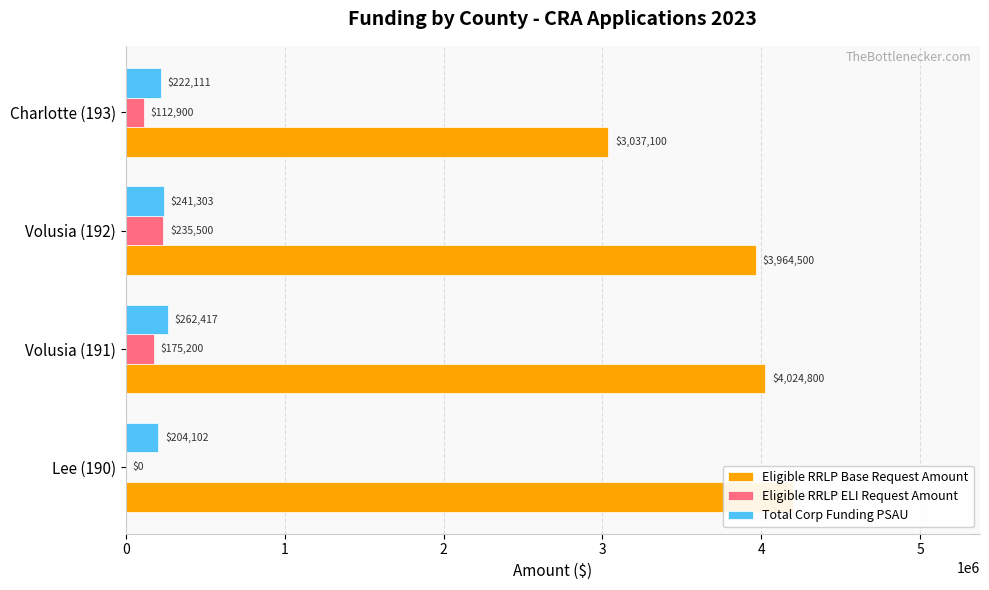

Between Volusia (191) and Volusia (192), which series saw the biggest shift?

Eligible RRLP Base Request Amount